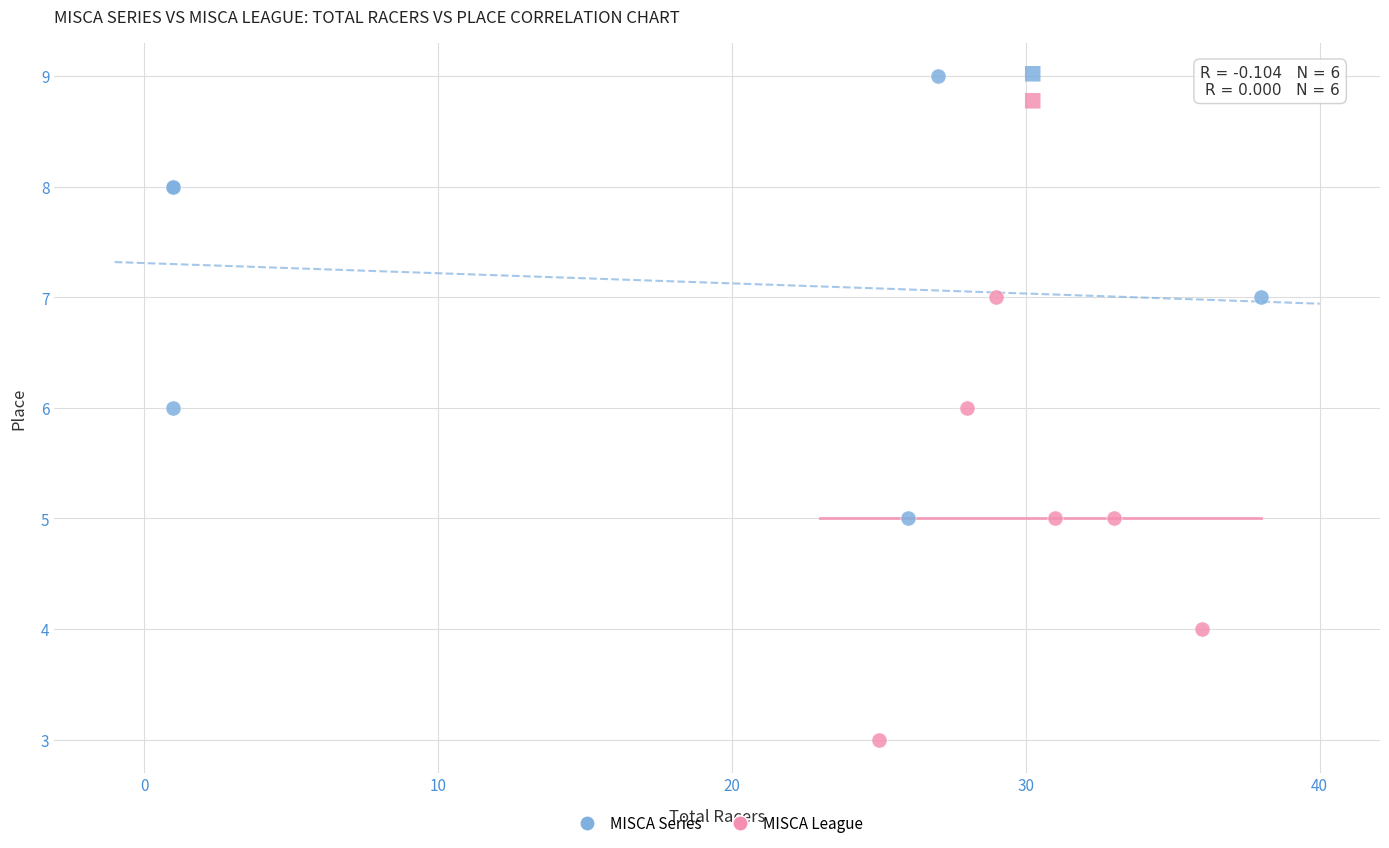

Which series contains the lowest Y value?

MISCA League